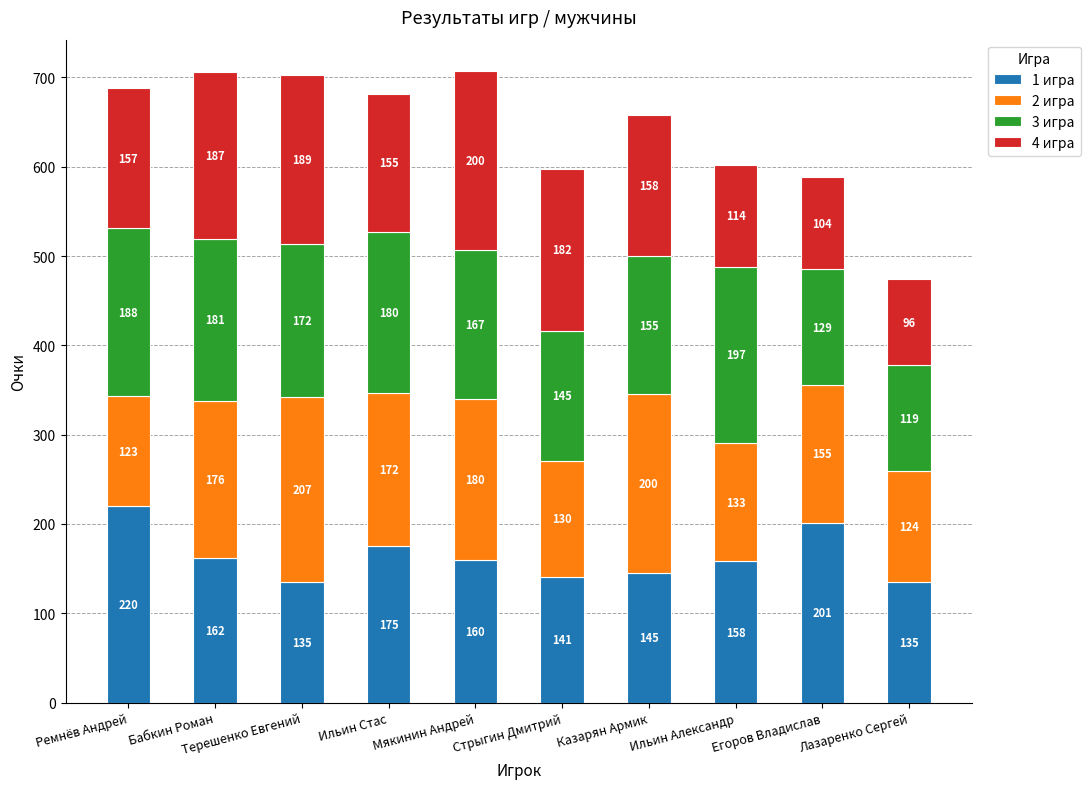

At which category is the sum across all series the highest?

Мякинин Андрей